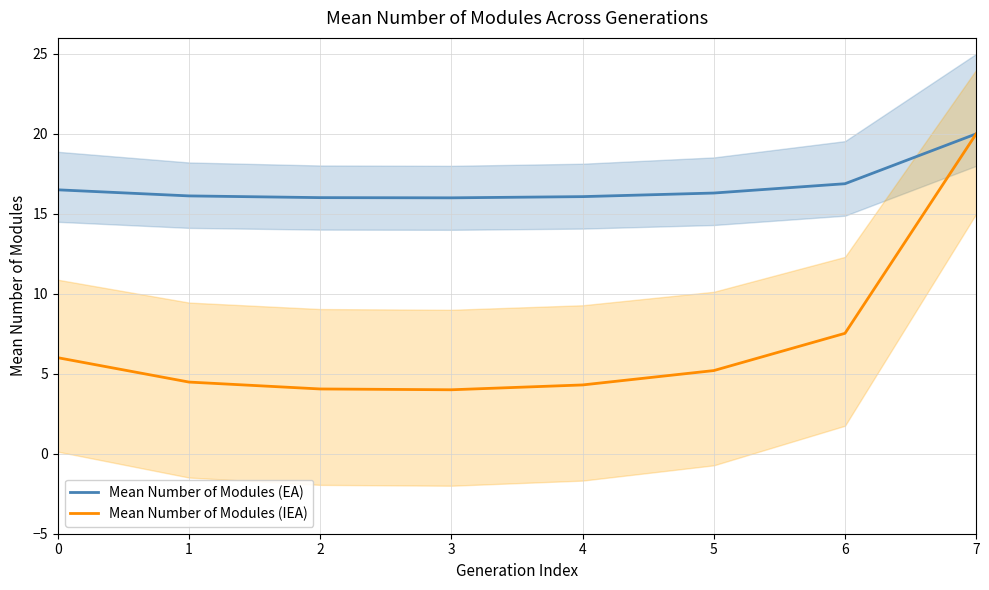

True or false: Mean Number of Modules (EA) and Mean Number of Modules (IEA) cross at least once.

False